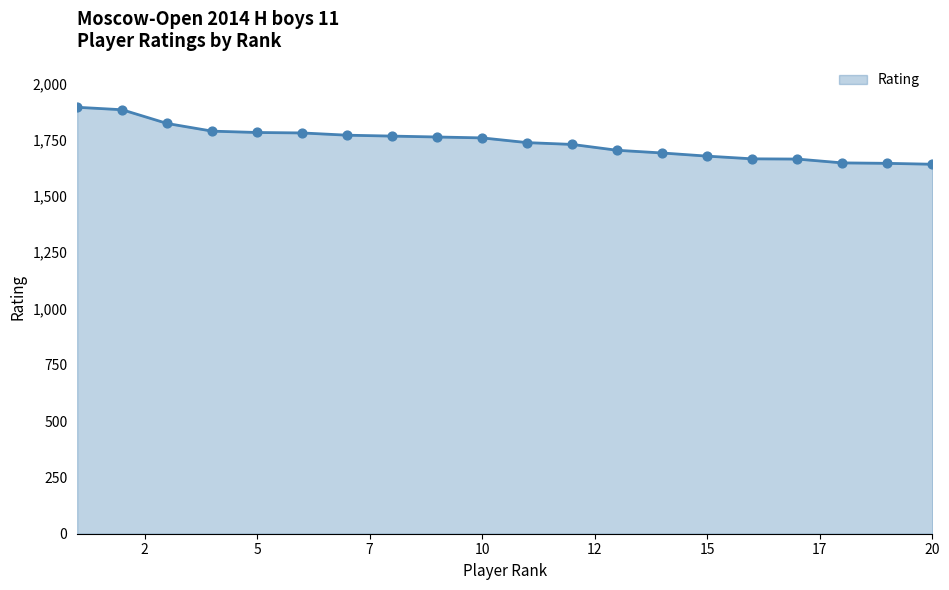

What is the maximum value shown in the chart?

1894